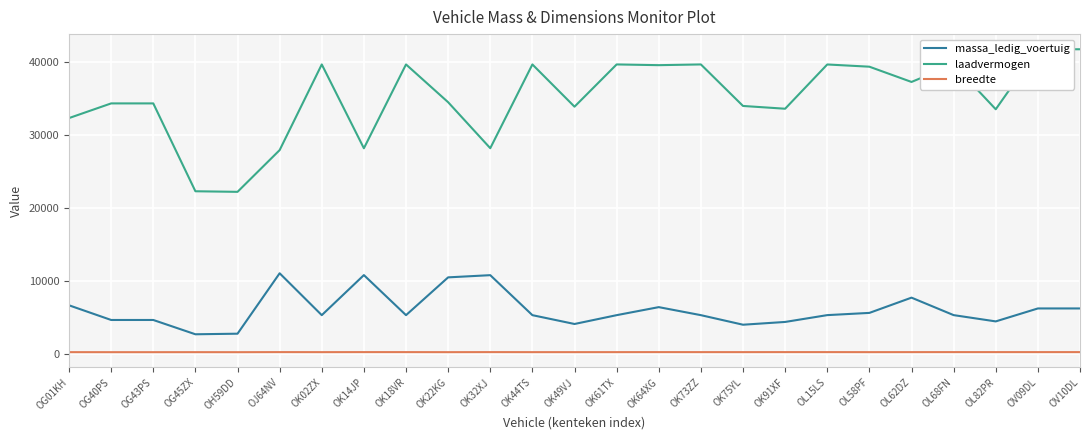

How many lines are shown in the chart?

3